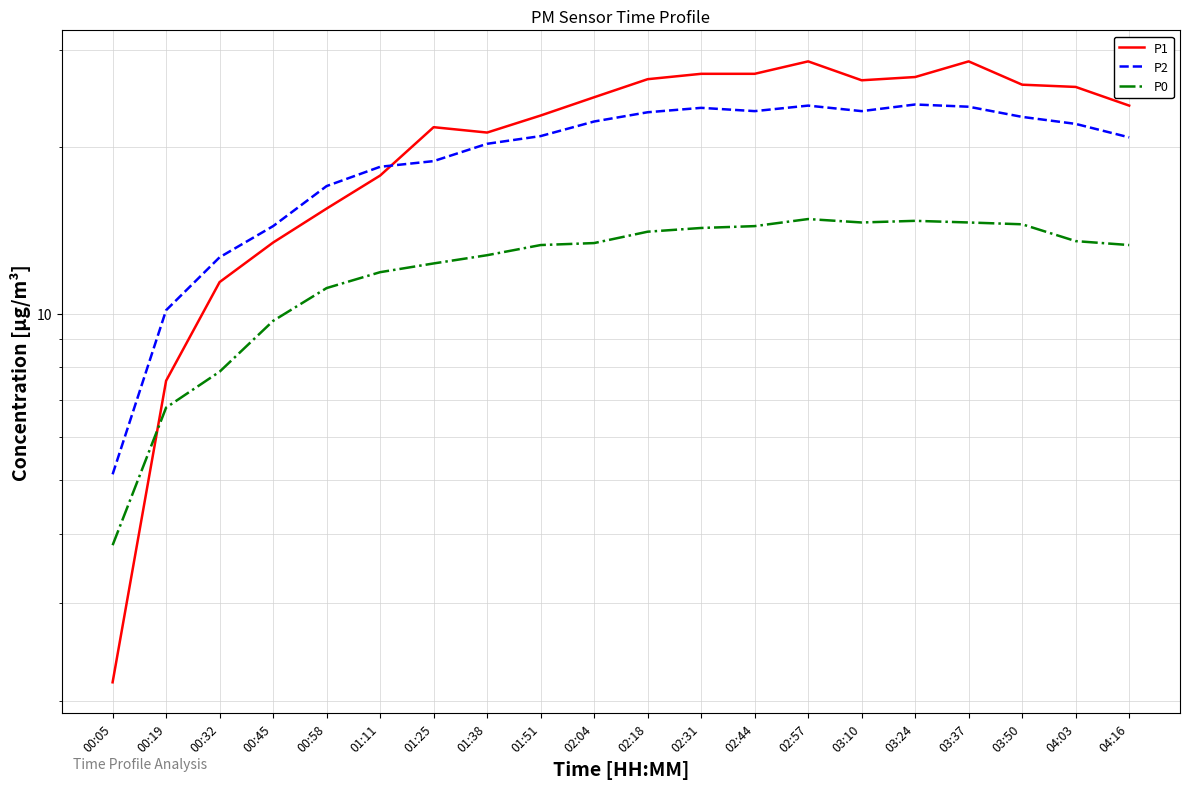

What is the smallest value displayed?

2.2